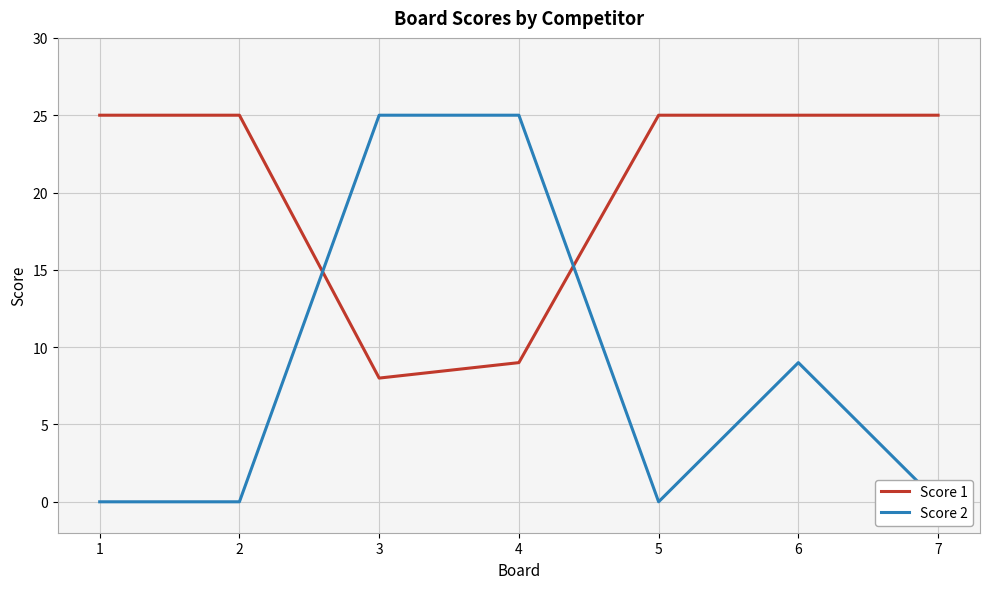

Rank the series by their average value, from highest to lowest.

Score 1, Score 2